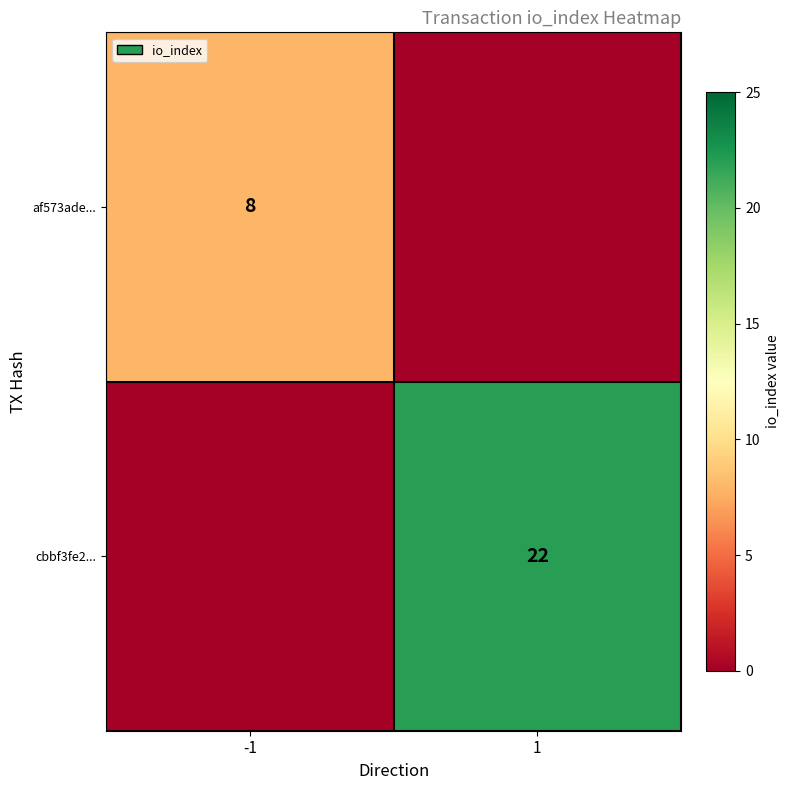

The value of cbbf3fe2... at 1 is 39. True or false?

False